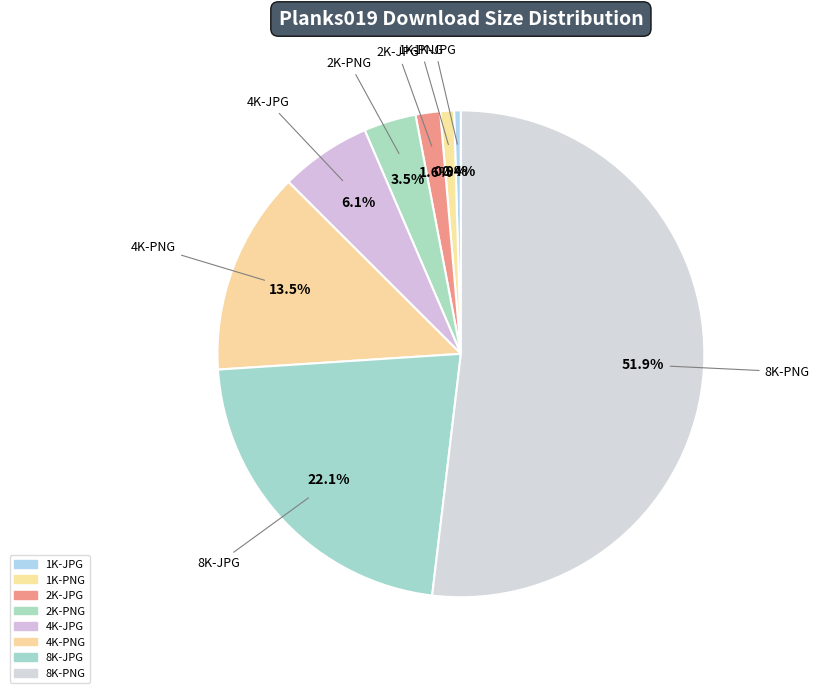

What is the total percentage of 4K-PNG and 4K-JPG?

19.6%